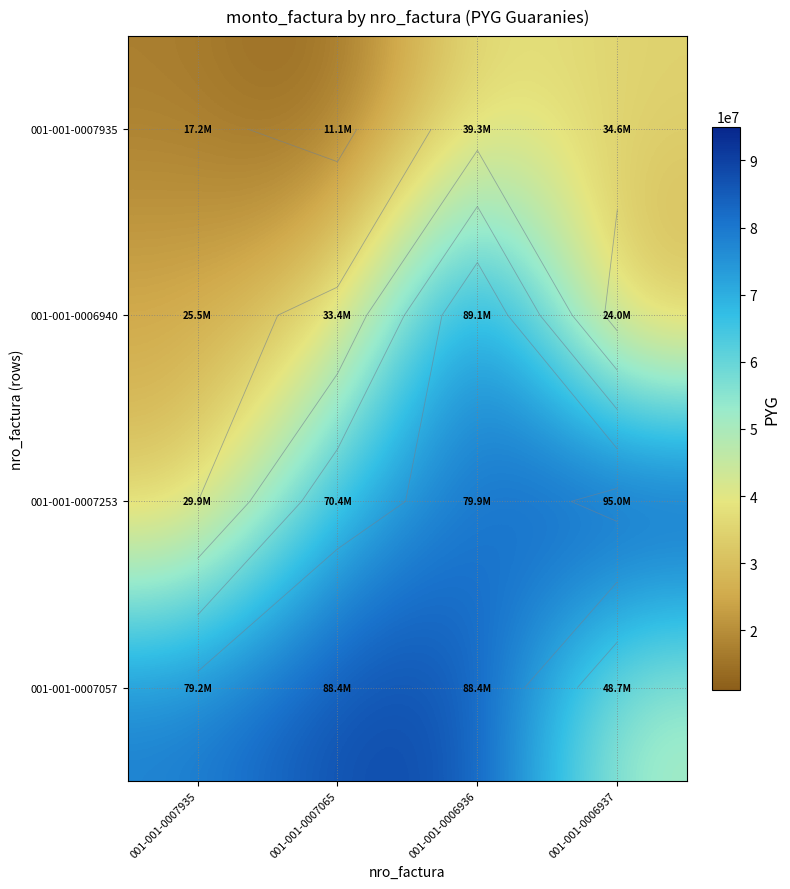

How many data points does each series have?

4